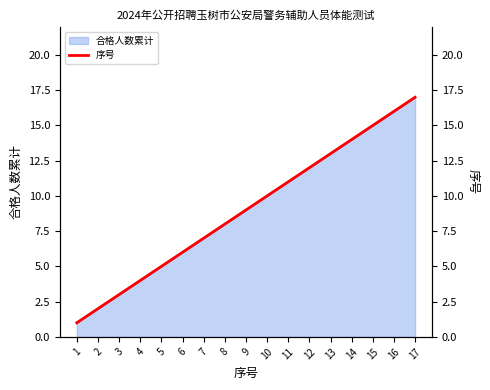

At which category does the chart reach its peak across all series?

17